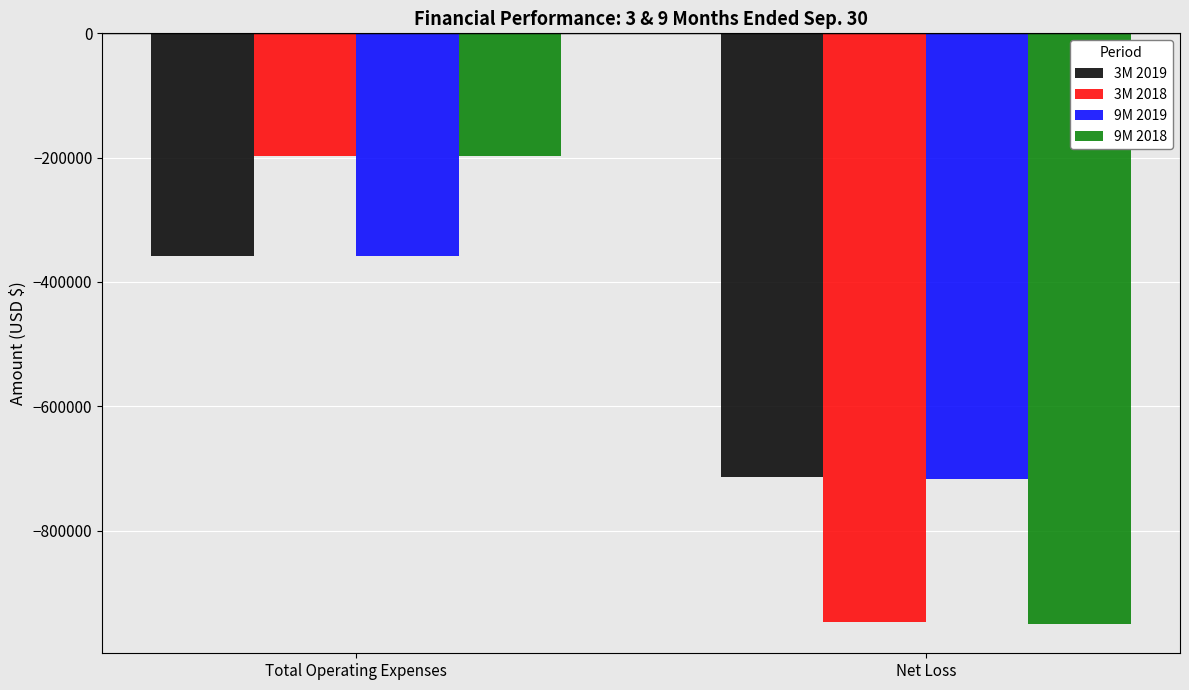

Reading right to left, list all the values displayed in this chart.

3M 2019: -713379	-357573
3M 2018: -947125	-196975
9M 2019: -716154	-358562
9M 2018: -949818	-197882